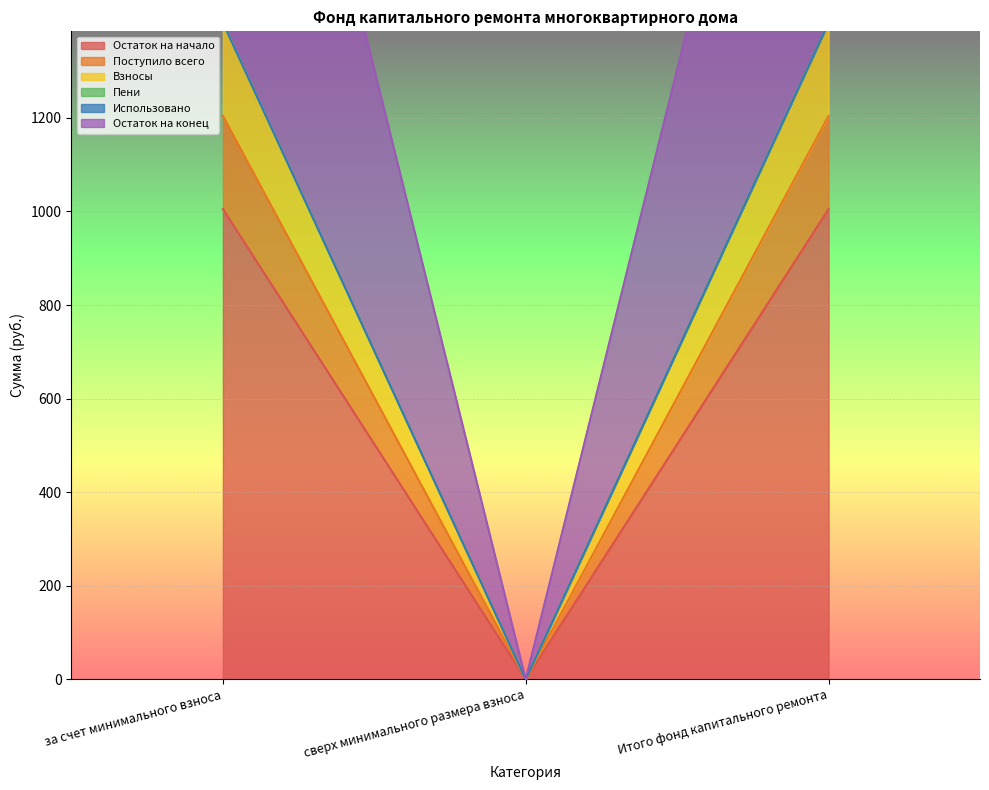

What is the value of the Остаток на конец point at the 1st from the left?

1204.4